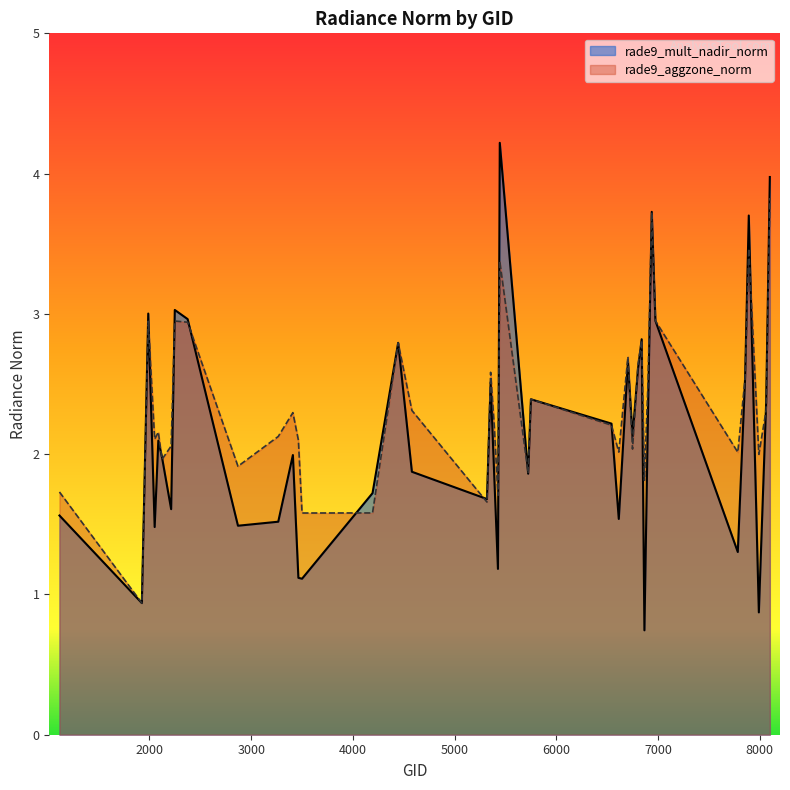

What are all the series names shown in the legend?

rade9_mult_nadir_norm, rade9_aggzone_norm